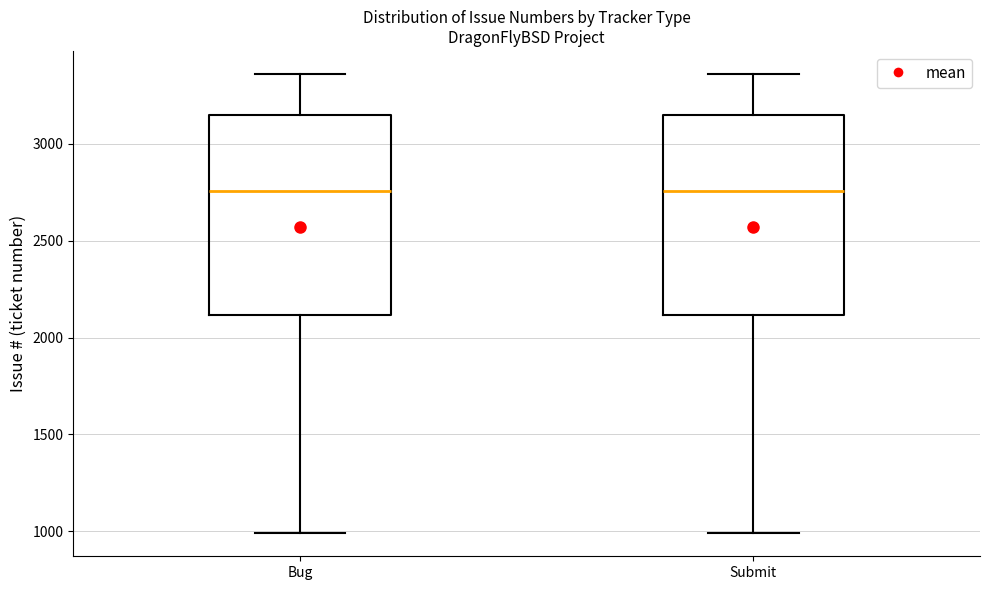

Reading left to right, read every box against the y-axis: the position of its median line, the range the box covers, and the ends of its whiskers. The values are not printed on the chart, so give them approximately, as read against the axis.

Bug: median 2750, box 2100 to 3150, whiskers 1000 to 3350
Submit: median 2750, box 2100 to 3150, whiskers 1000 to 3350